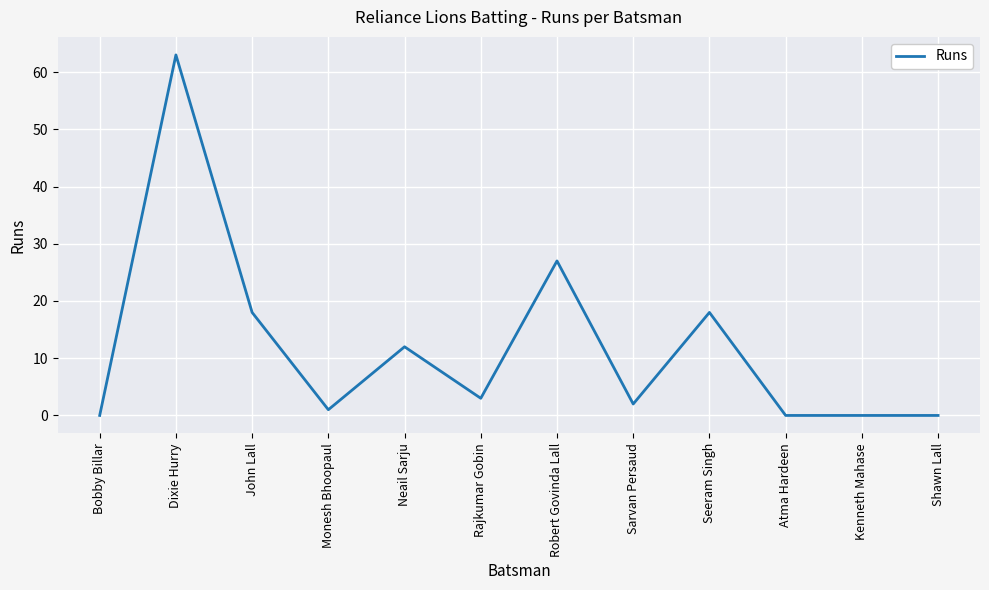

What is the greatest value displayed?

63